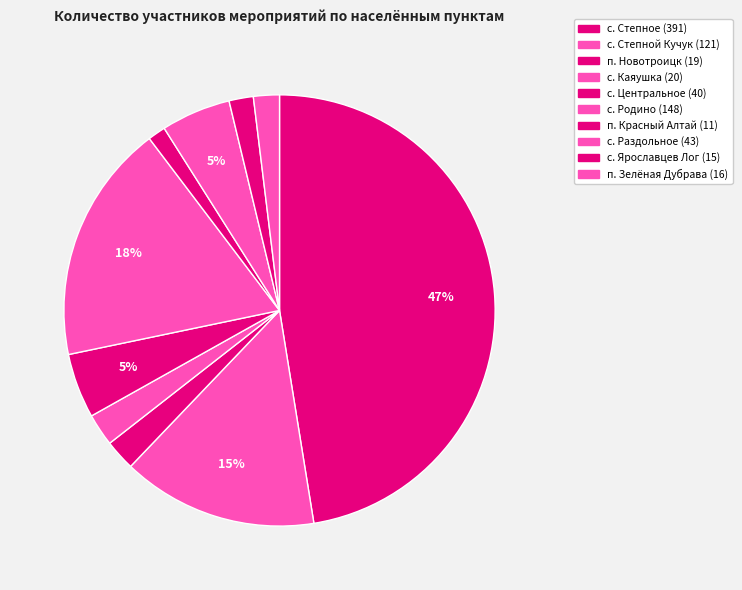

Rank the categories by value from highest to lowest.

с. Степное, с. Родино, с. Степной Кучук, с. Раздольное, с. Центральное, с. Каяушка, п. Новотроицк, п. Зелёная Дубрава, с. Ярославцев Лог, п. Красный Алтай